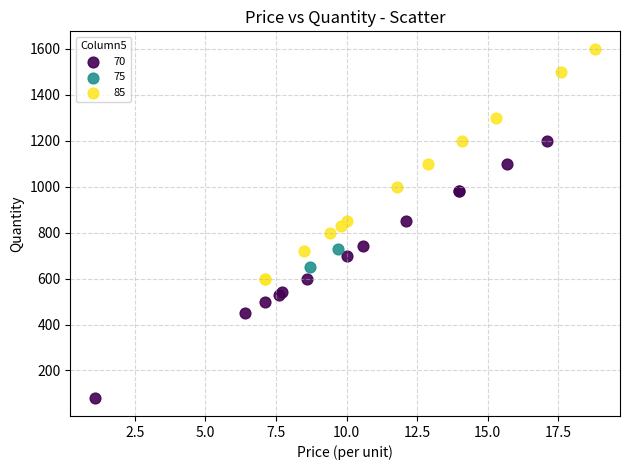

Which series reaches the maximum Y coordinate?

85